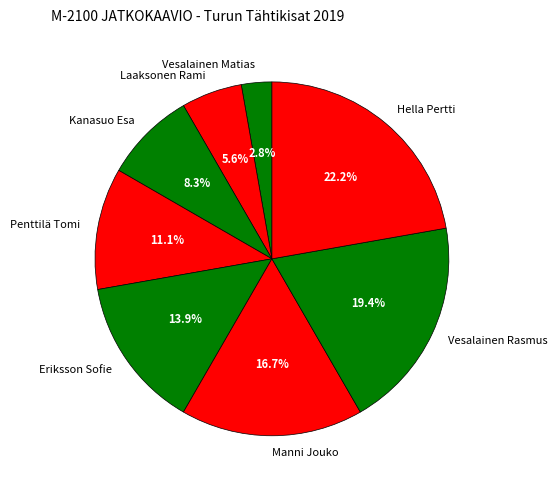

What percentage do Laaksonen Rami and Penttilä Tomi together represent?

16.7%